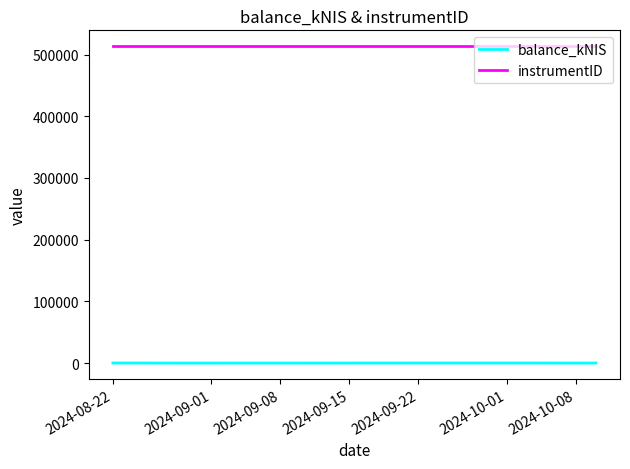

What is the highest value of the balance_kNIS series?

149.5